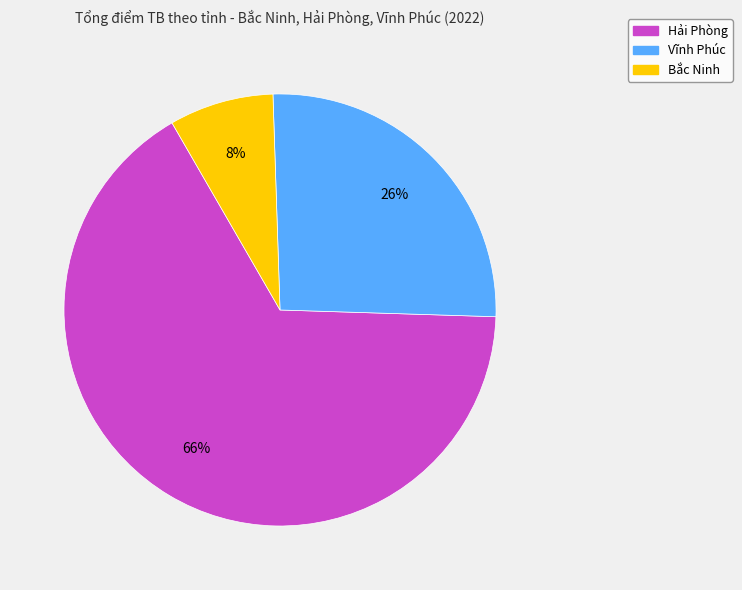

Count the number of slices in the pie.

3